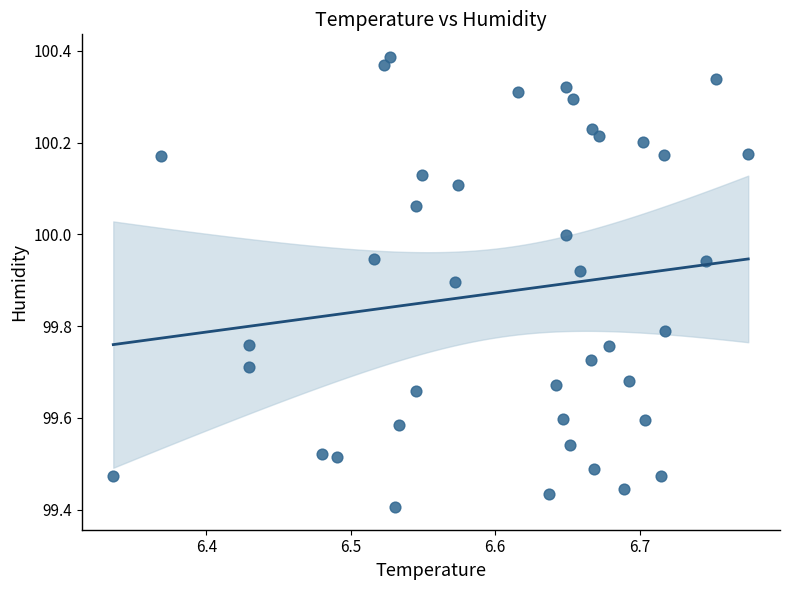

What is the range of X values (max minus min)?

0.4